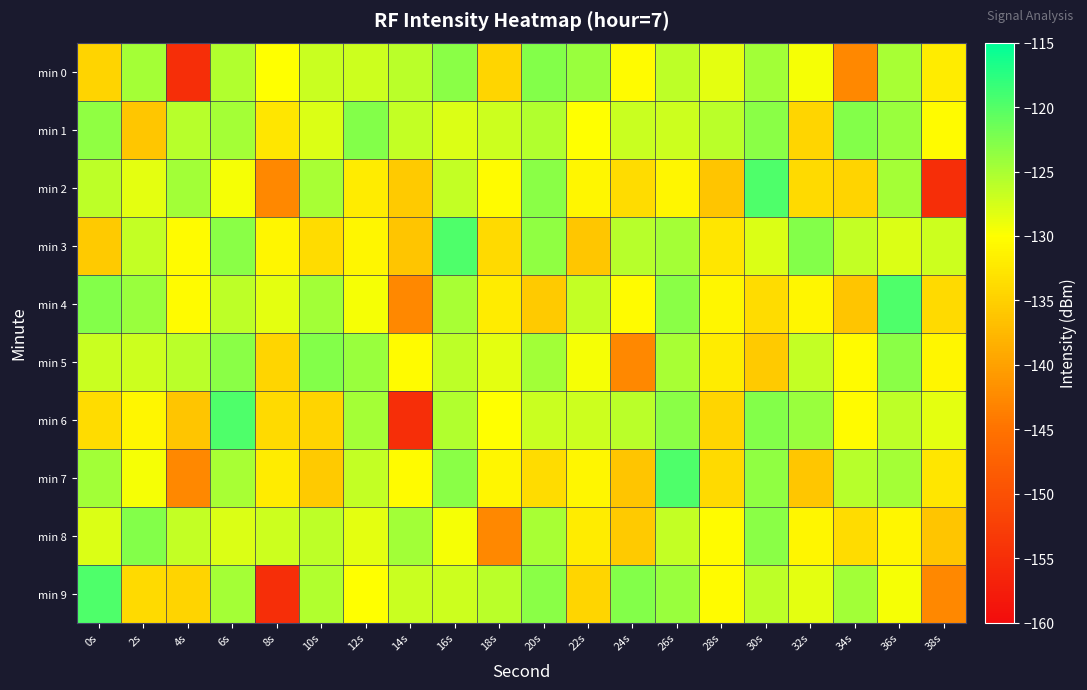

Which series has the largest total across all categories?

min 1